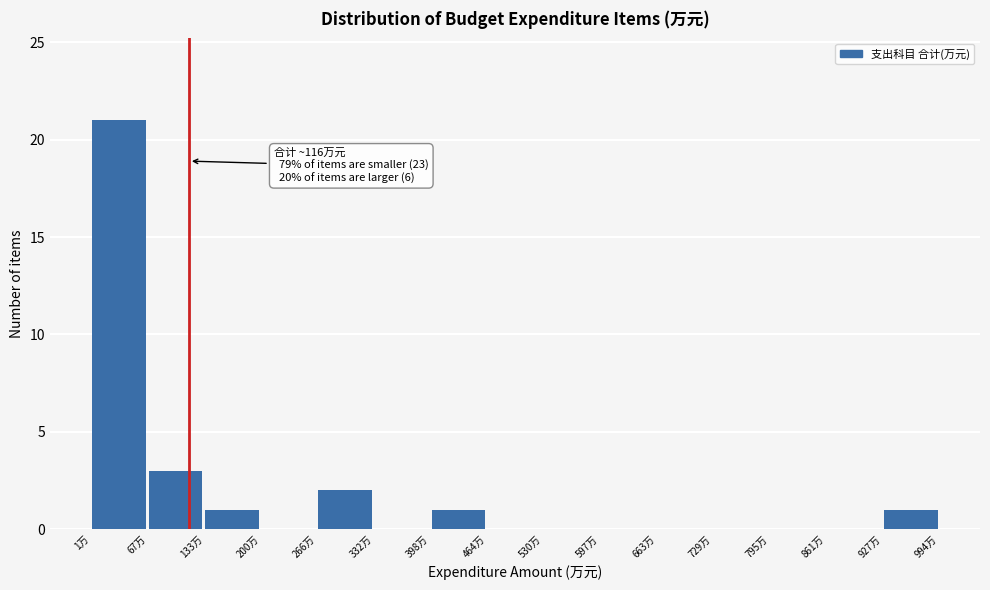

Over which range of the x-axis is the bar tallest?

0 to 70